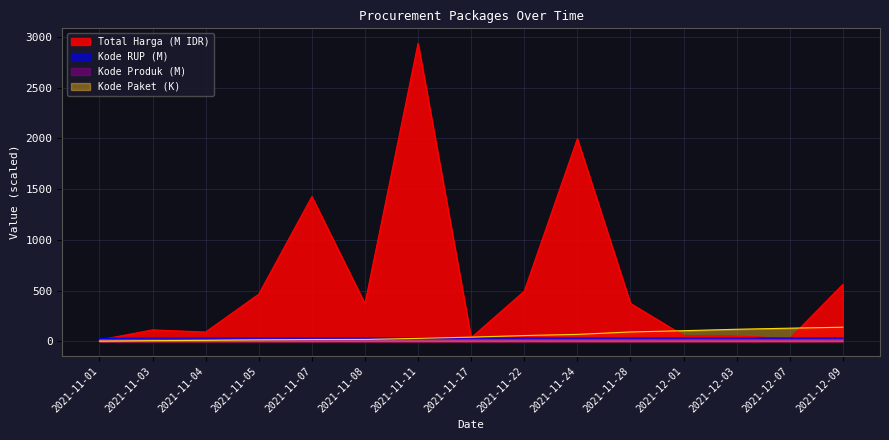

Rank the series at 2021-11-01 from highest to lowest value.

Kode RUP, Total Harga, Kode Produk, Kode Paket